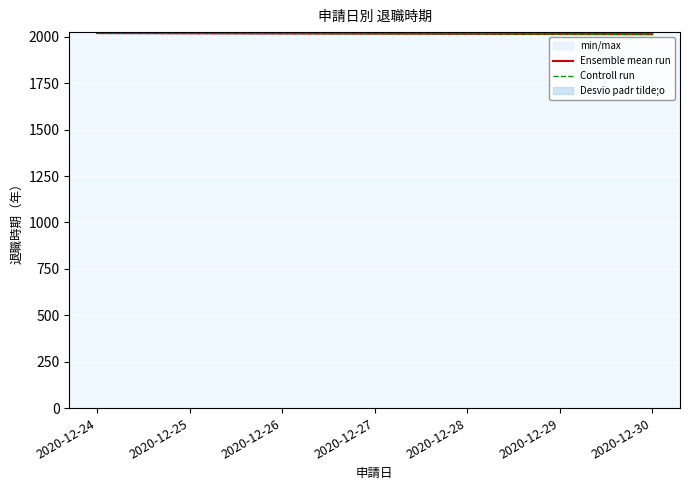

Rank the series at 2020-12-26 from highest to lowest value.

Ensemble mean run, Controll run